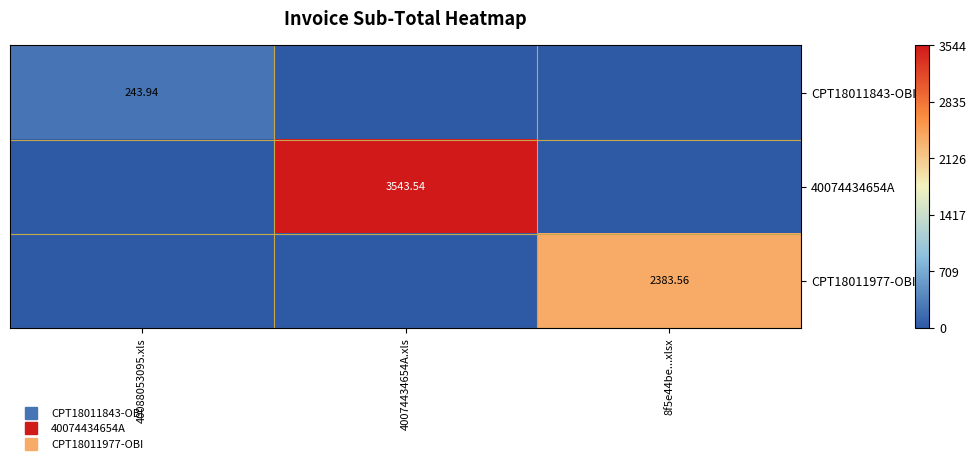

At which category is the sum across all series the highest?

40074434654A.xls